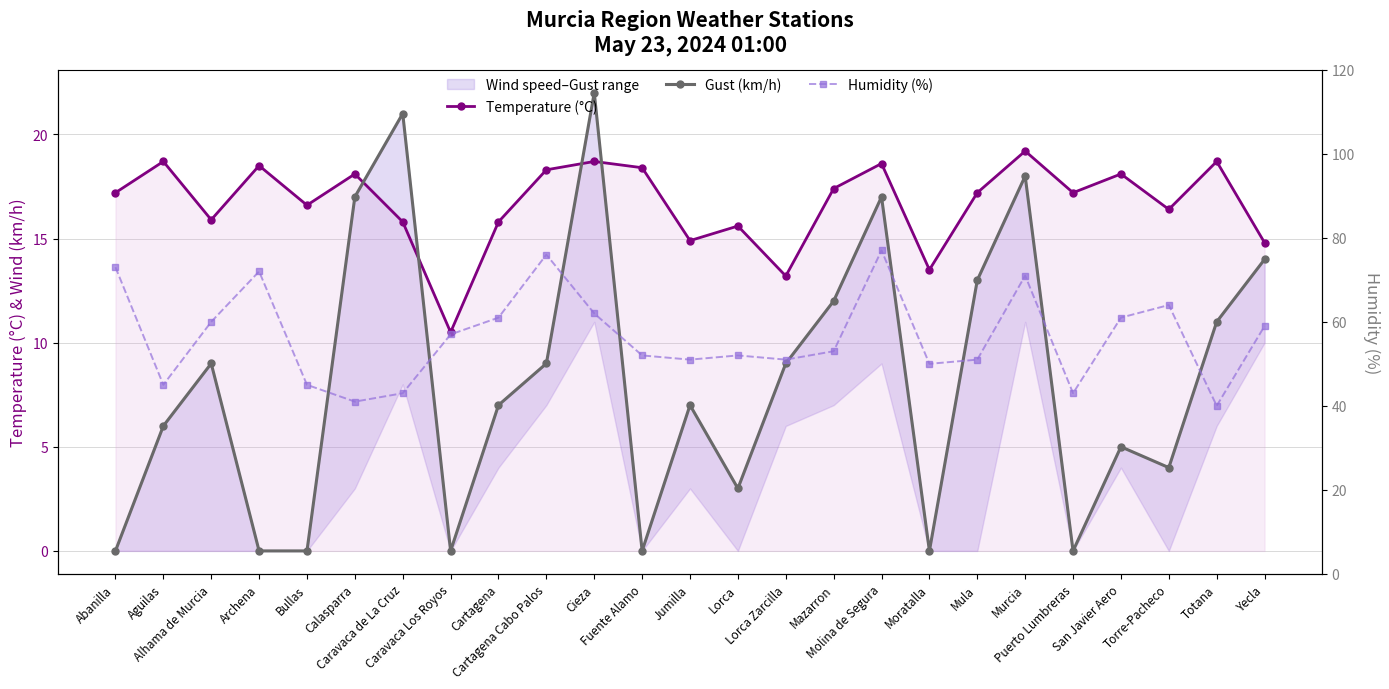

What is the value of the Temperature (°C) point at the 11th from the left?

18.7